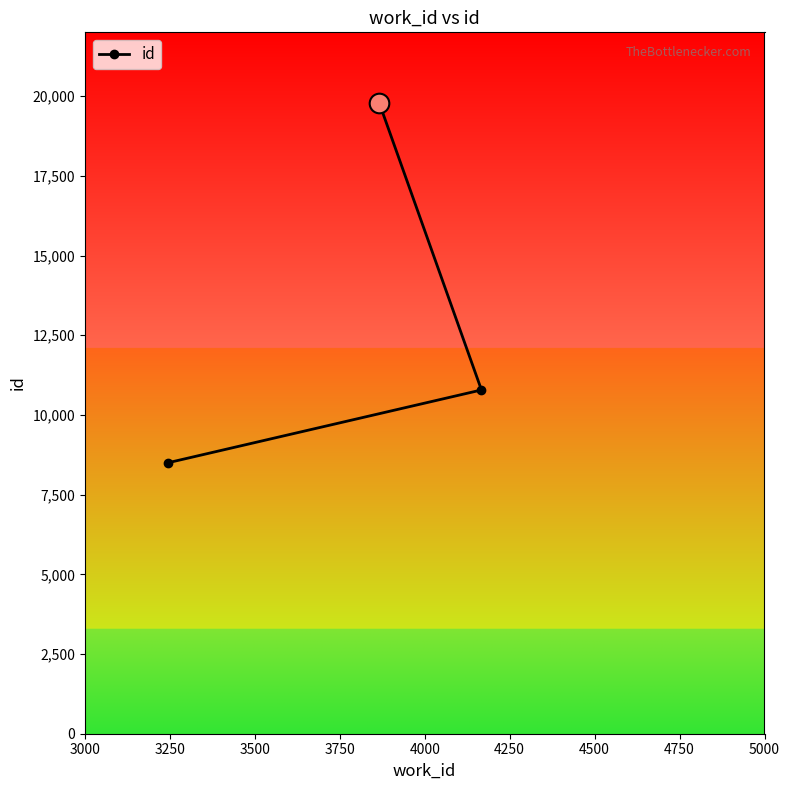

What is the value of the 3rd point from the left?

10783